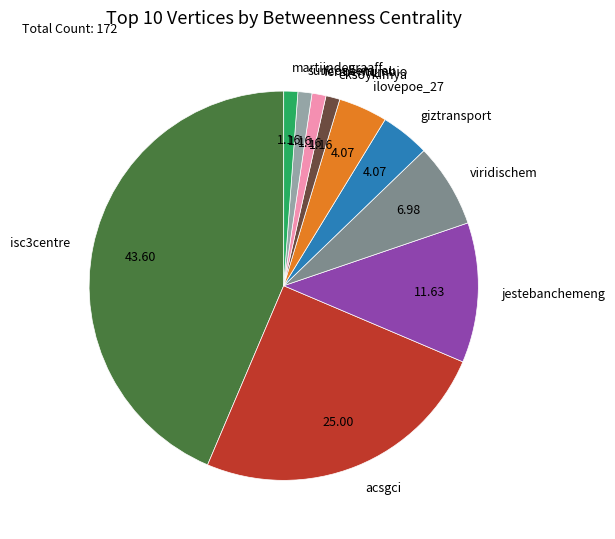

Combined, do fermentumbio and martijndegraaff account for over 50%?

No